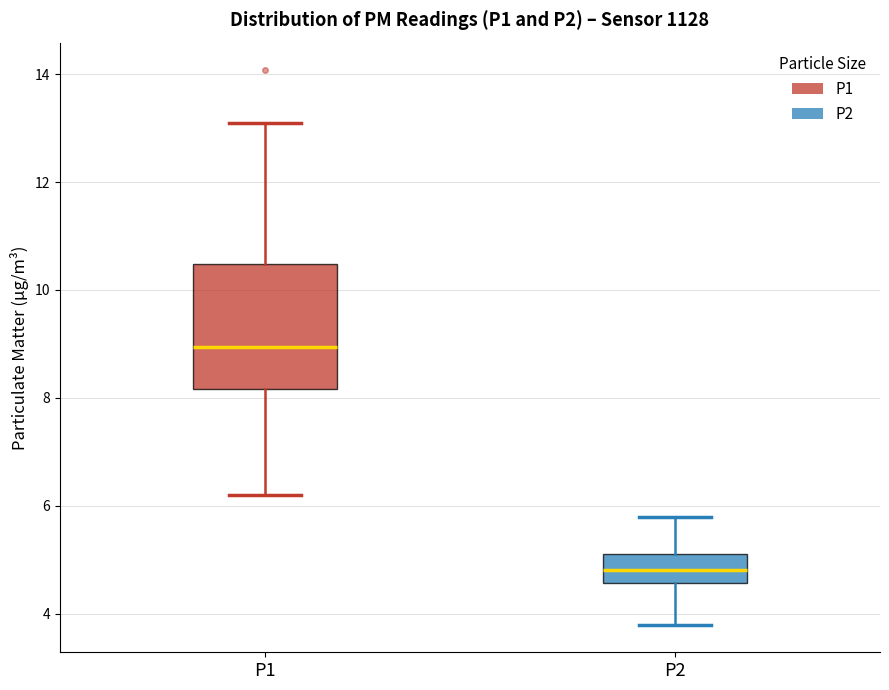

Where is the lower edge of the box for P1 on the y-axis? The values are not printed on the chart, so give them approximately, as read against the axis.

8.2